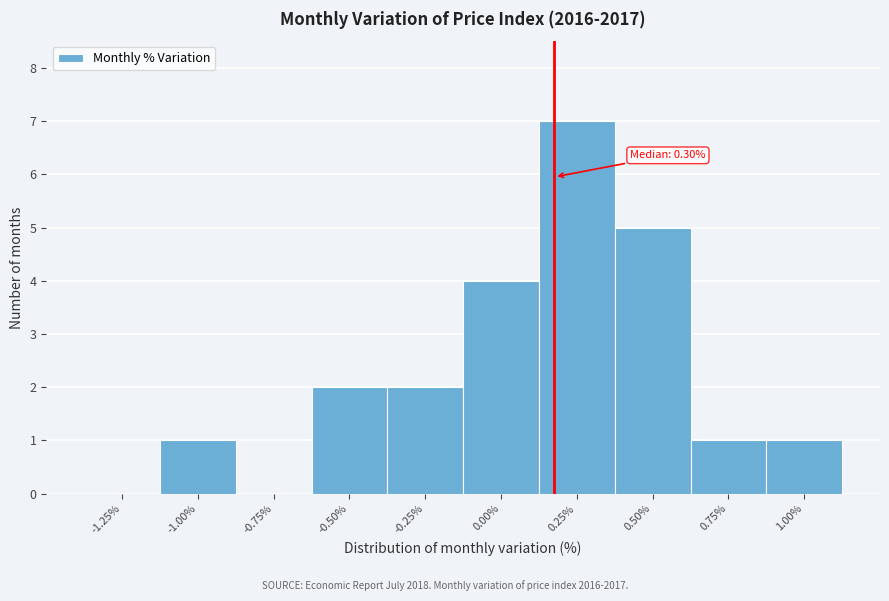

Reading left to right, list all the values displayed in this chart.

-1.25%=0	-1.00%=1	-0.75%=0	-0.50%=2	-0.25%=2	0.00%=4	0.25%=7	0.50%=5	0.75%=1	1.00%=1